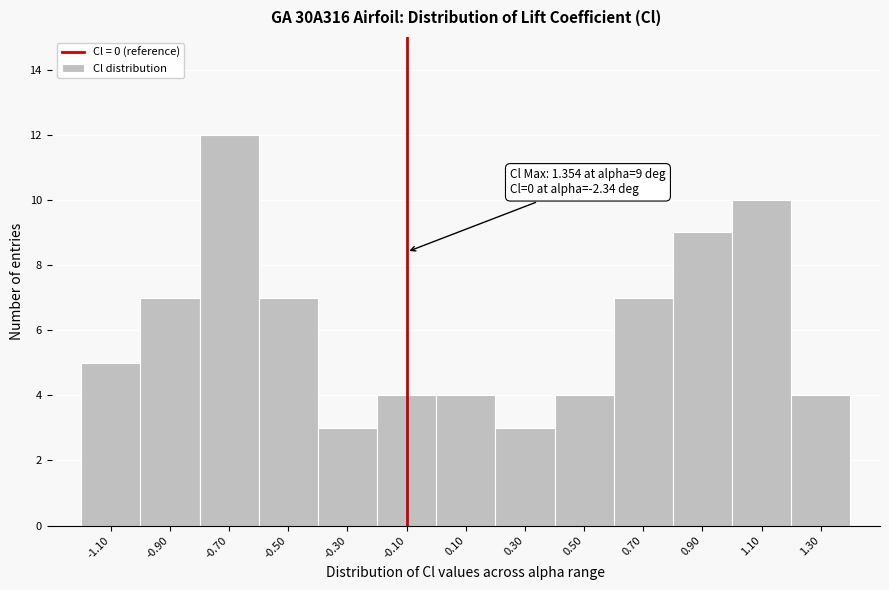

Reading left to right, extract all data points from this chart.

5	7	12	7	3	4	4	3	4	7	9	10	4